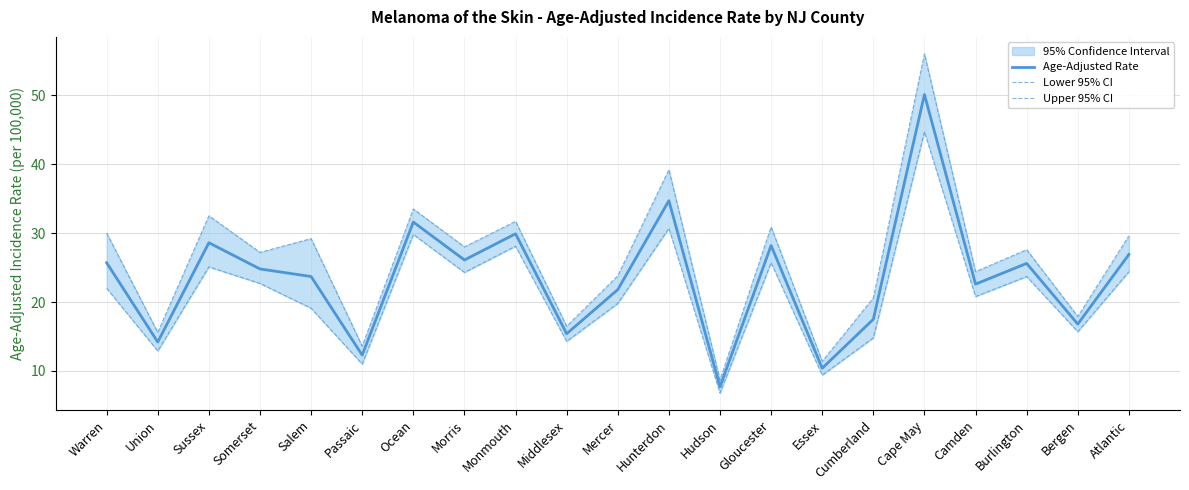

Reading left to right, what are all the values shown in this chart?

Age-Adjusted Rate: 25.7	14.2	28.6	24.8	23.7	12.3	31.6	26.1	29.9	15.4	21.8	34.7	7.7	28.2	10.4	17.5	50.1	22.6	25.6	16.8	26.9
Lower 95% CI: 22.0	12.9	25.1	22.7	19.1	11.0	29.8	24.3	28.1	14.3	19.8	30.7	6.8	25.7	9.4	14.8	44.7	20.8	23.7	15.7	24.4
Upper 95% CI: 30.0	15.6	32.5	27.2	29.2	13.6	33.5	28.0	31.7	16.5	23.8	39.2	8.7	30.9	11.4	20.6	56.0	24.4	27.6	17.9	29.6